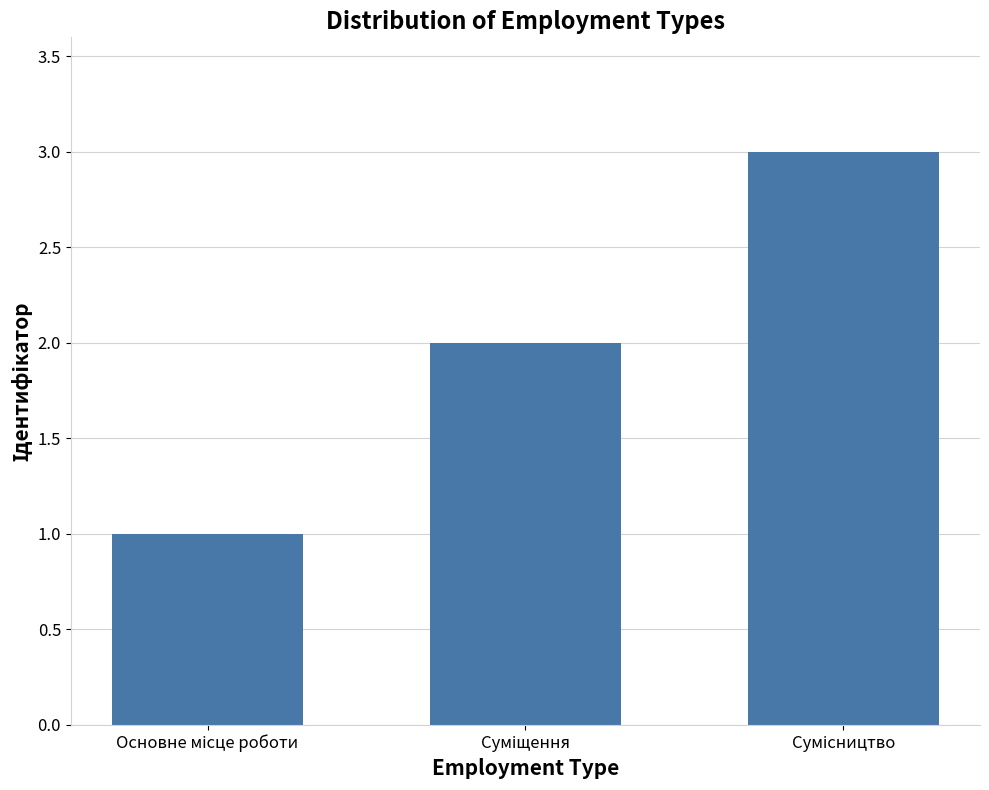

What is the greatest value displayed?

3